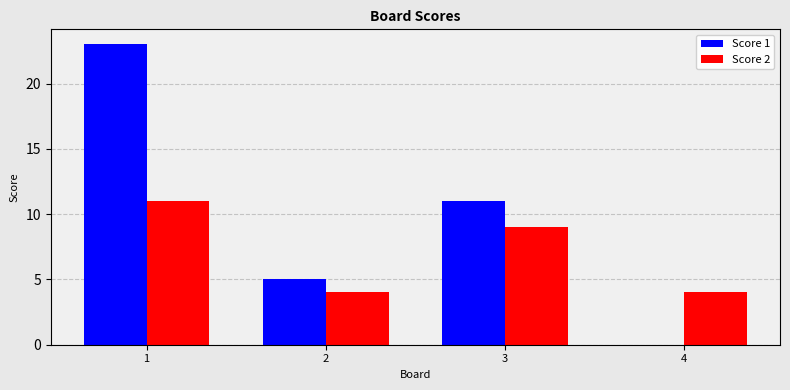

What is the highest value of the Score 1 series?

23